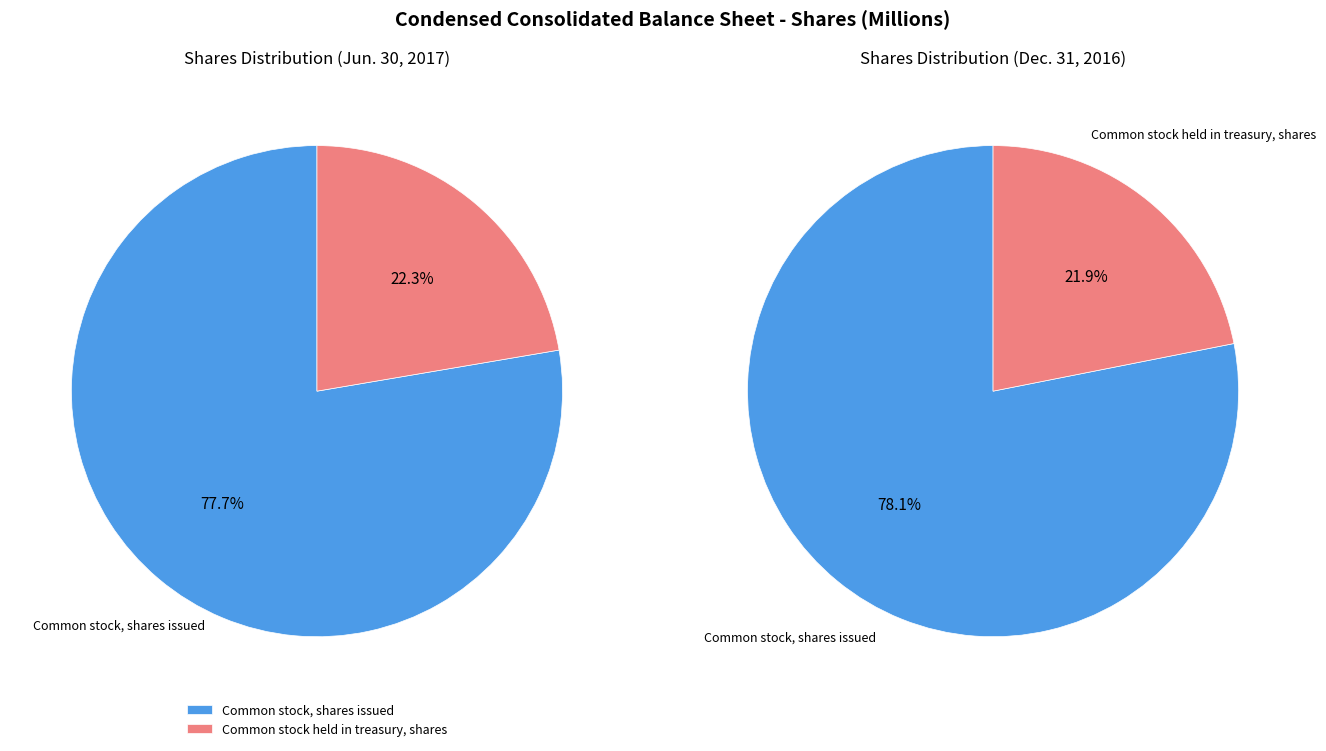

Is it true that Common stock, shares issued is 78% of the pie?

True